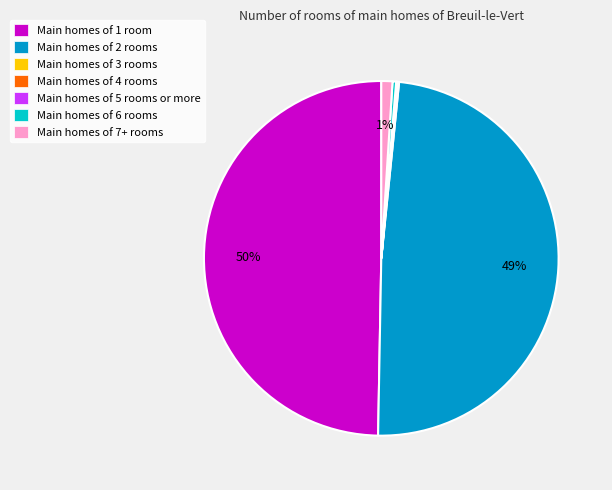

Does Main homes of 6 rooms account for over 50% of the chart?

No